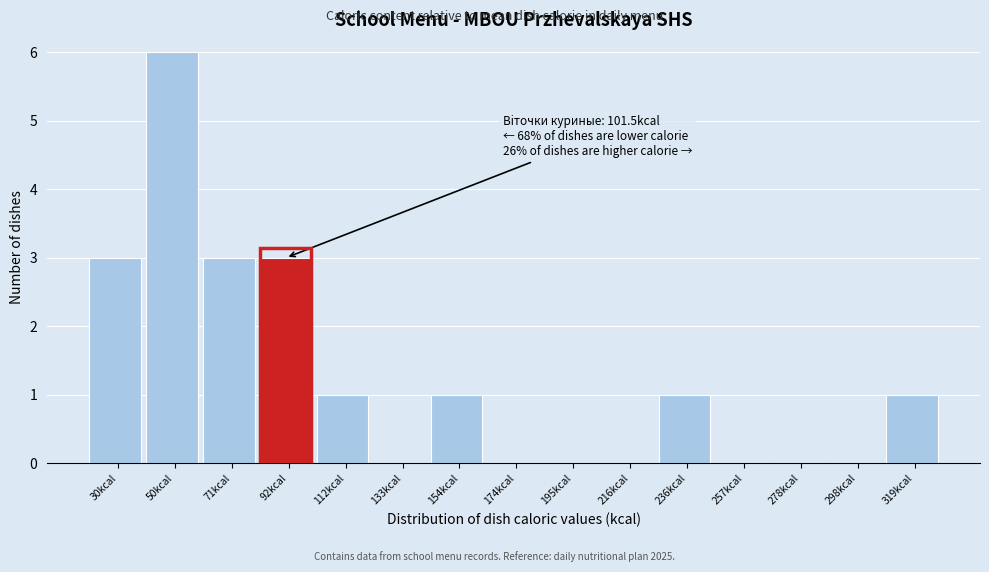

Reading right to left, extract all data points from this chart.

319kcal=1	298kcal=0	278kcal=0	257kcal=0	236kcal=1	216kcal=0	195kcal=0	174kcal=0	154kcal=1	133kcal=0	112kcal=1	92kcal=3	71kcal=3	50kcal=6	30kcal=3